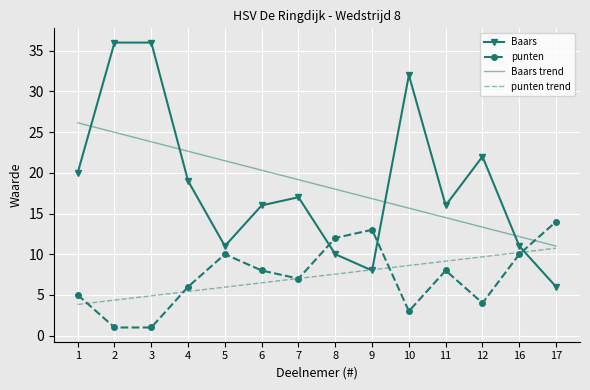

What is the lowest value of the Baars series?

6.0